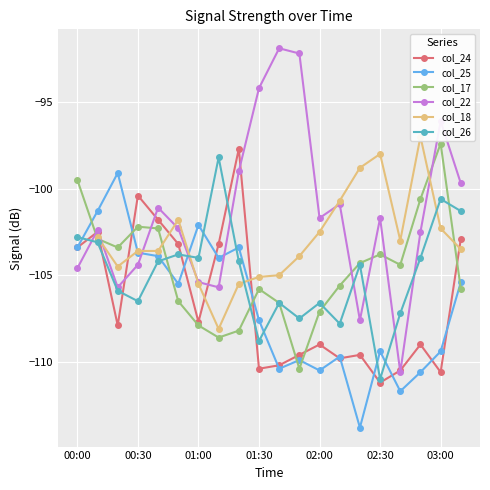

True or false: col_22 has more than 2 points higher than both neighbors.

True